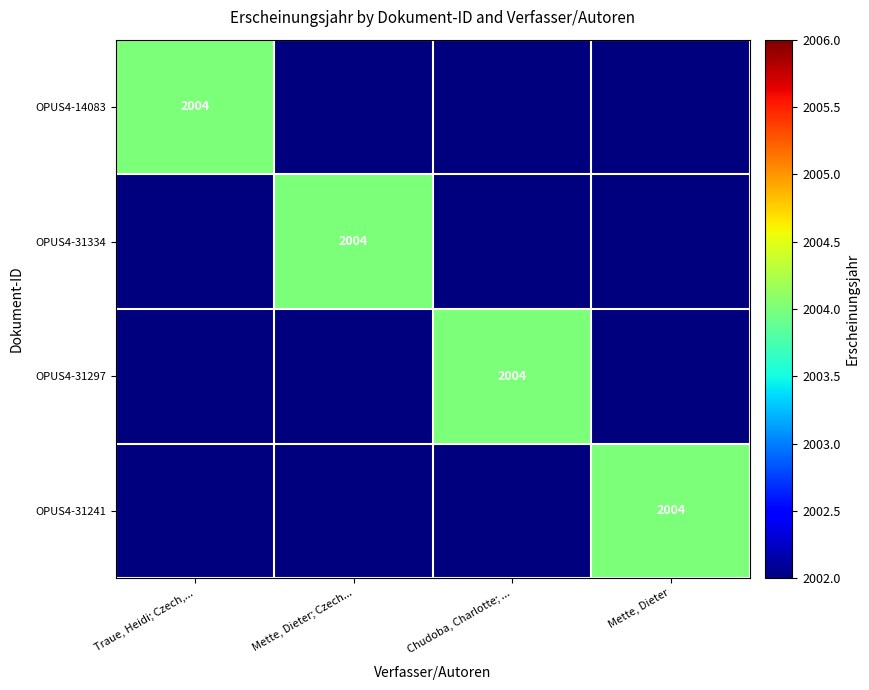

At which category does the chart reach its peak across all series?

Traue, Heidi; Czech,...